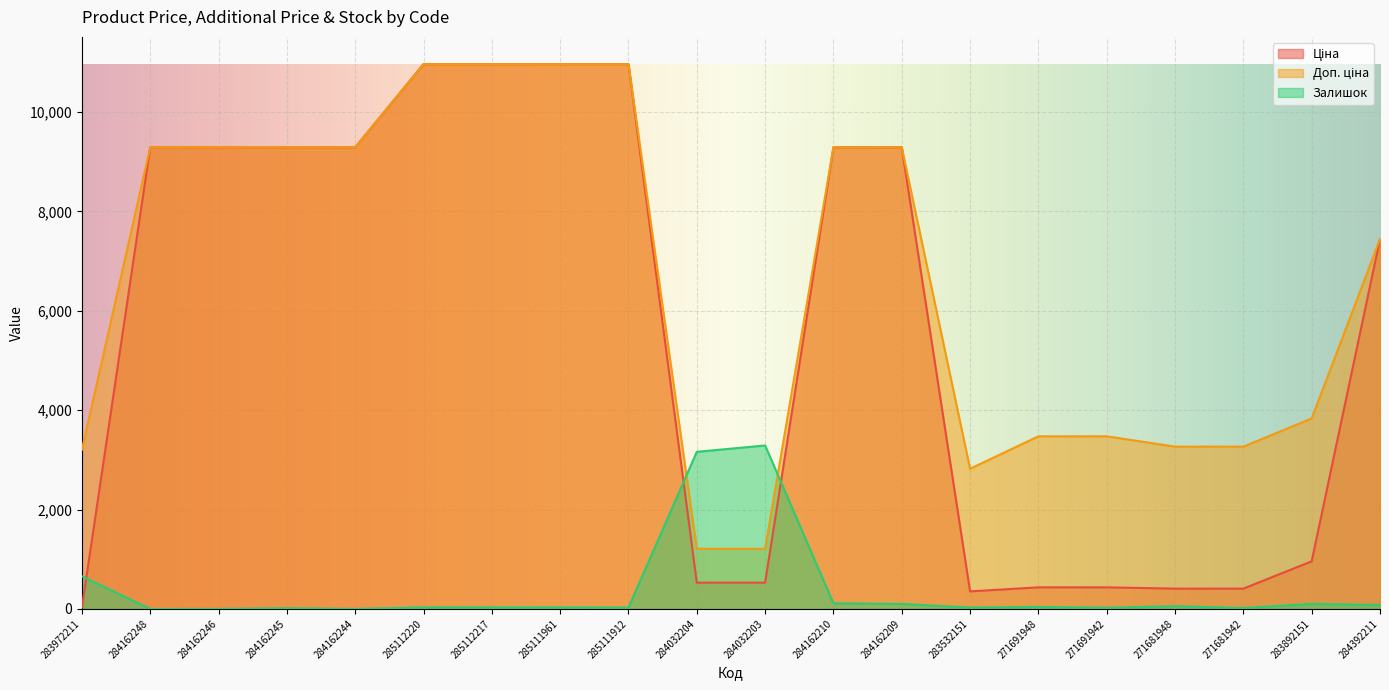

The Залишок series shows 32.5 at 271681948. True or false?

False